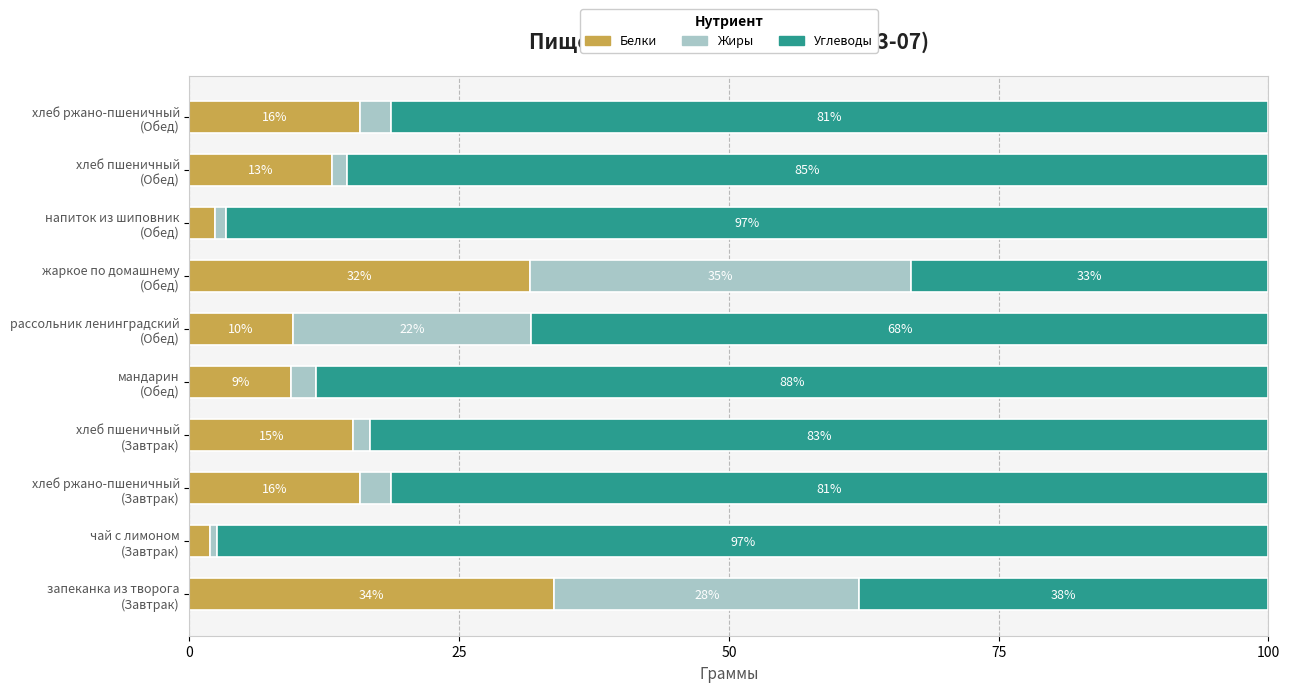

What is the maximum value for Белки?

33.8